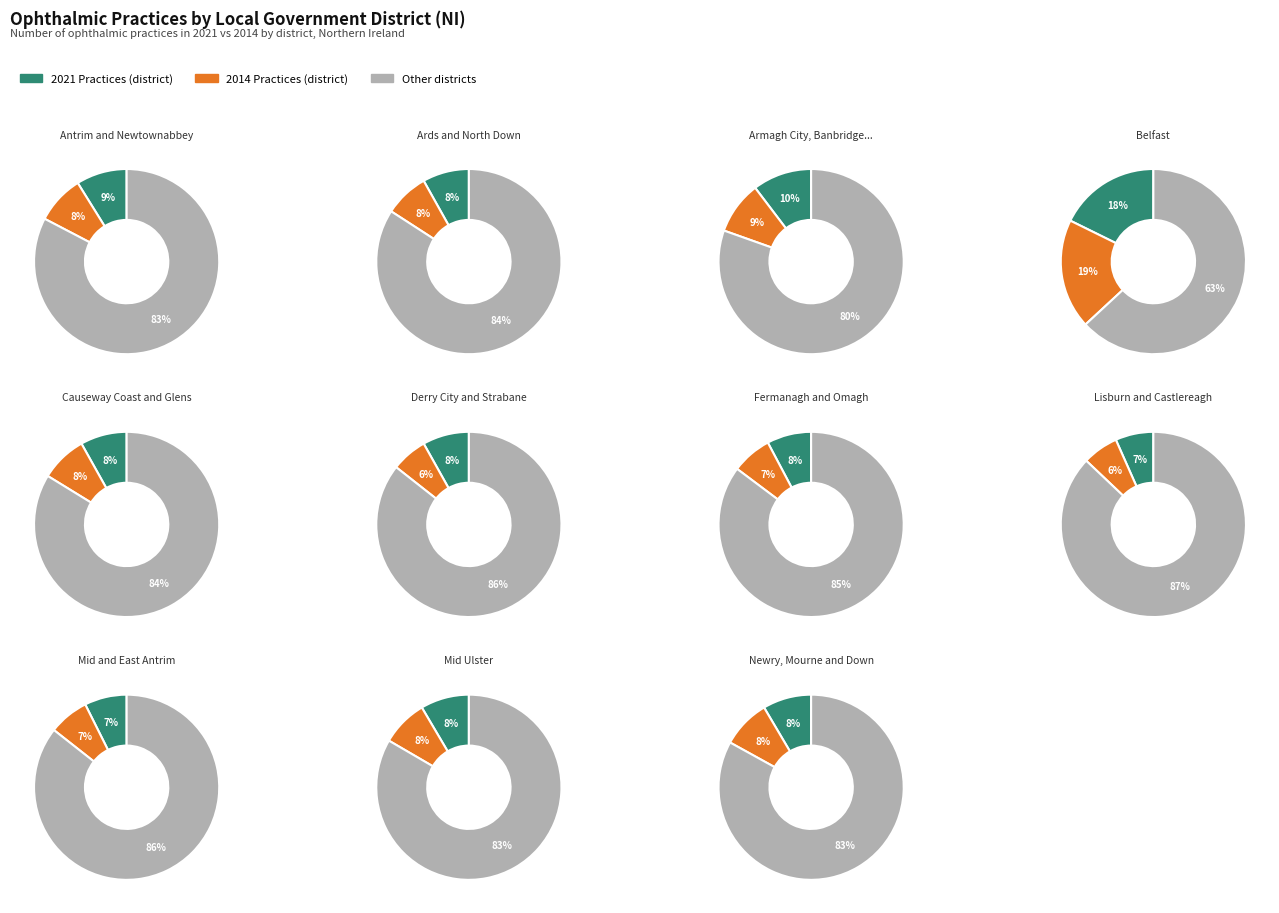

To the nearest percent, what is the difference between the 9 and 2 slice percentages?

2%